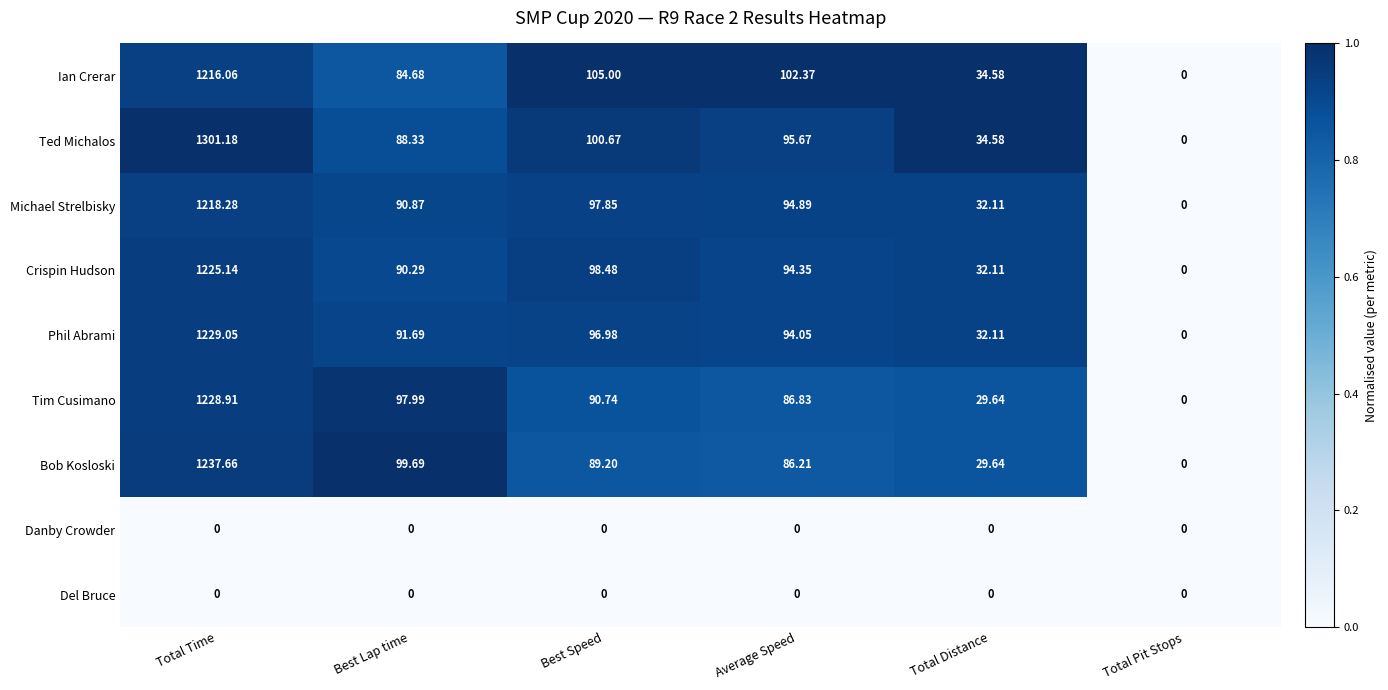

Rank the categories by Crispin Hudson value from lowest to highest.

Total Pit Stops, Total Distance, Best Lap time, Average Speed, Best Speed, Total Time